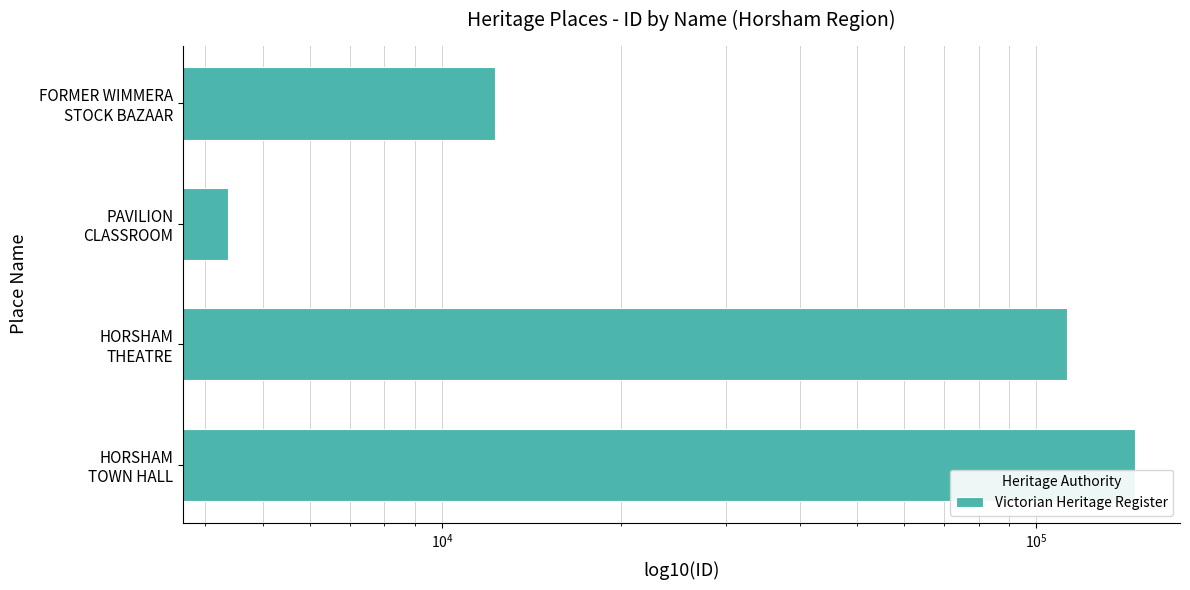

What is the value of the 3rd bar from the left?

112817